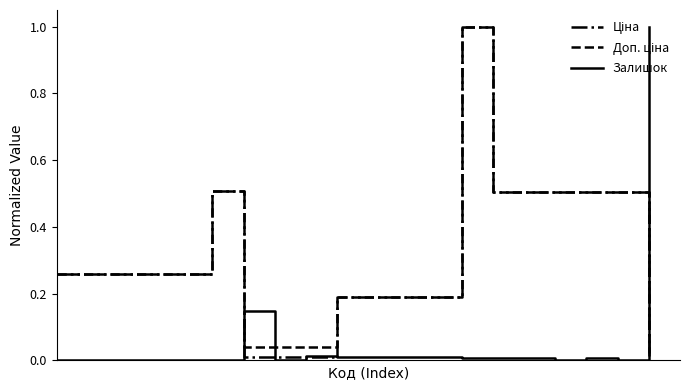

True or false: Залишок has more than 1 interior local peaks.

True